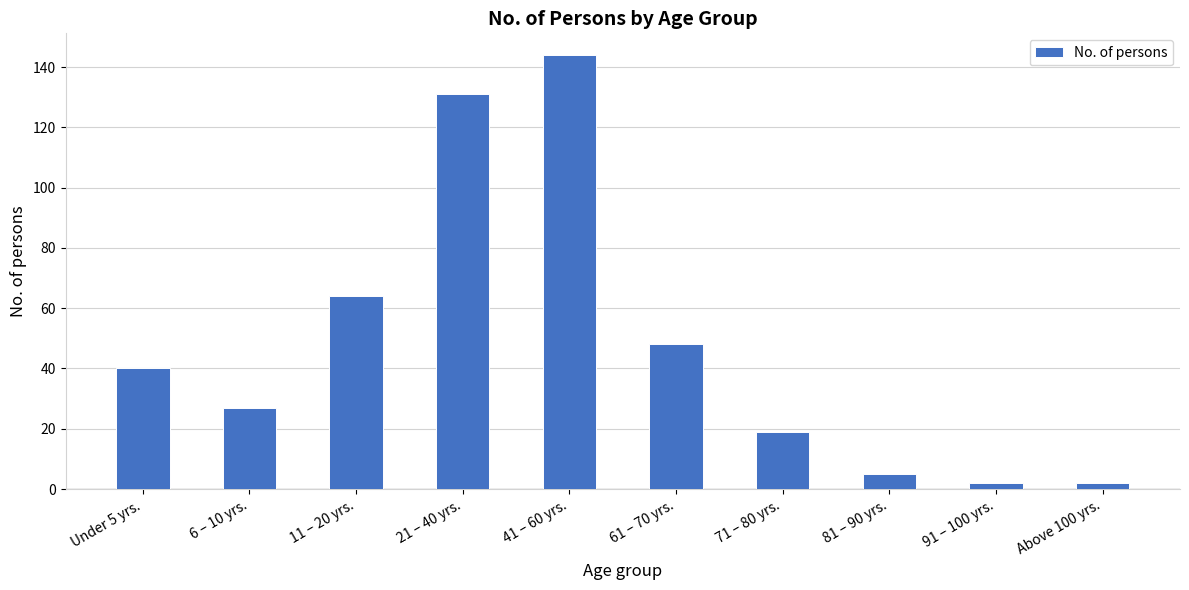

Reading left to right, transcribe all the data shown in this chart.

Under 5 yrs.=40	6 – 10 yrs.=27	11 – 20 yrs.=64	21 – 40 yrs.=131	41 – 60 yrs.=144	61 – 70 yrs.=48	71 – 80 yrs.=19	81 – 90 yrs.=5	91 – 100 yrs.=2	Above 100 yrs.=2